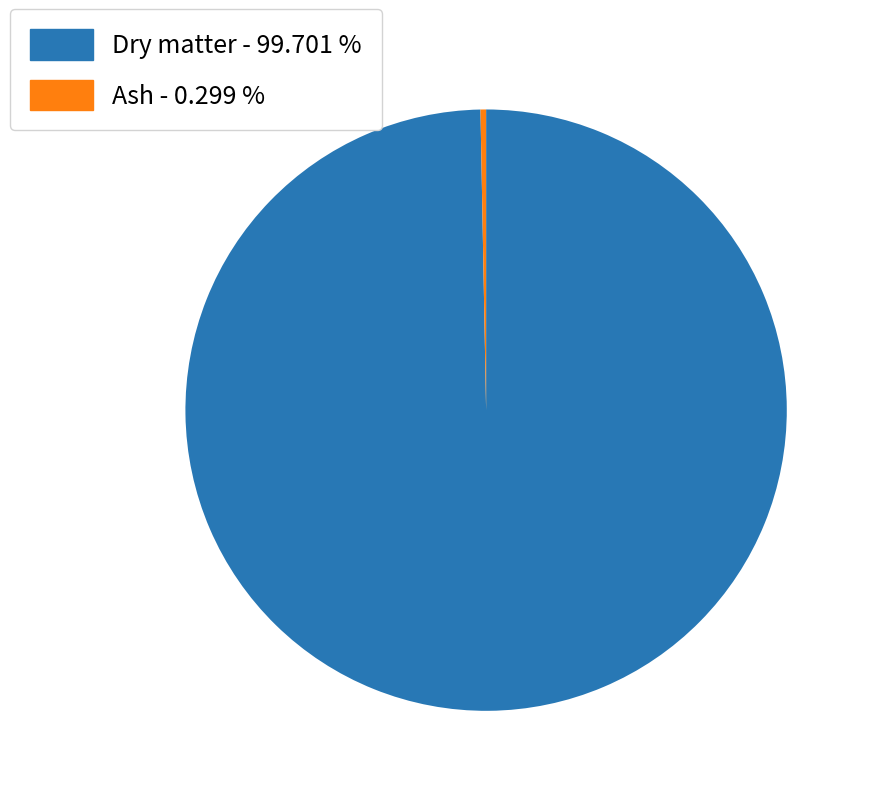

Which slice is the largest?

Dry matter